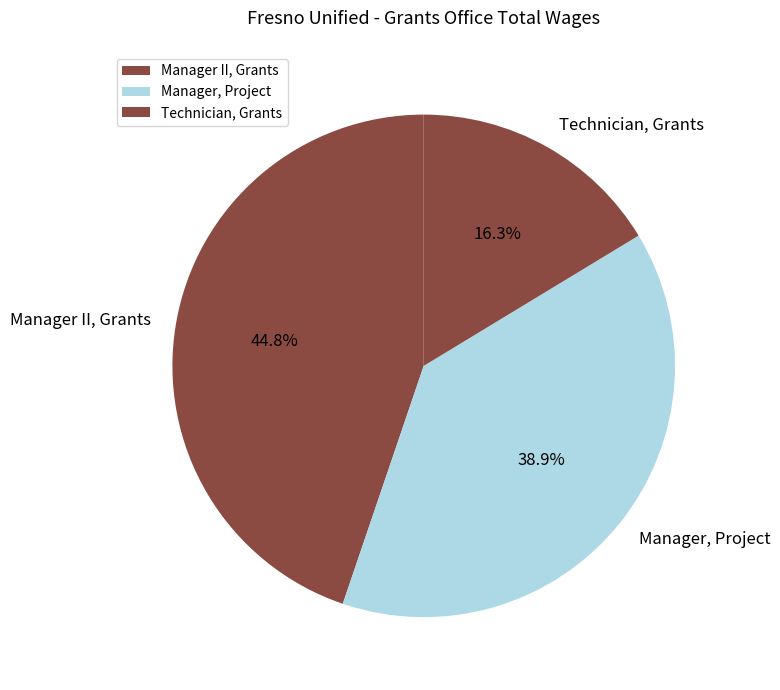

To the nearest percent, what percentage of the pie is Technician, Grants?

16%